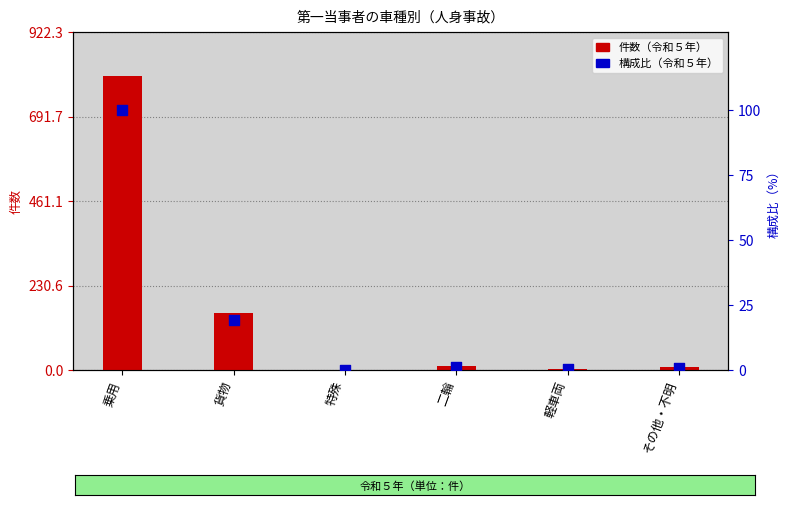

What is the total value across all series at 二輪?

13.5